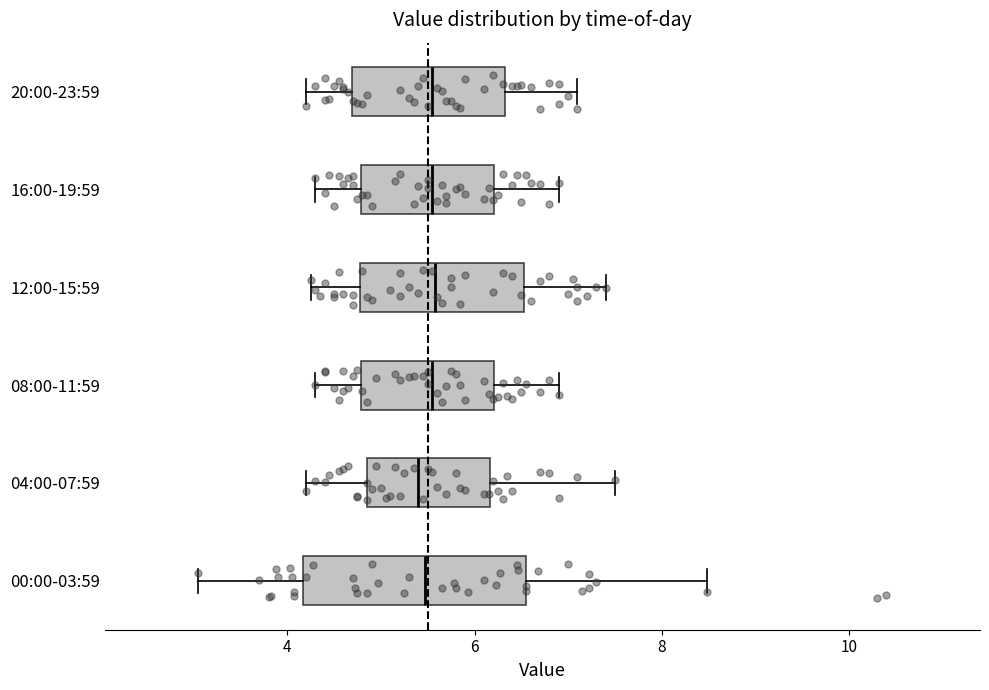

Which box is the widest, from its left edge to its right edge?

00:00-03:59